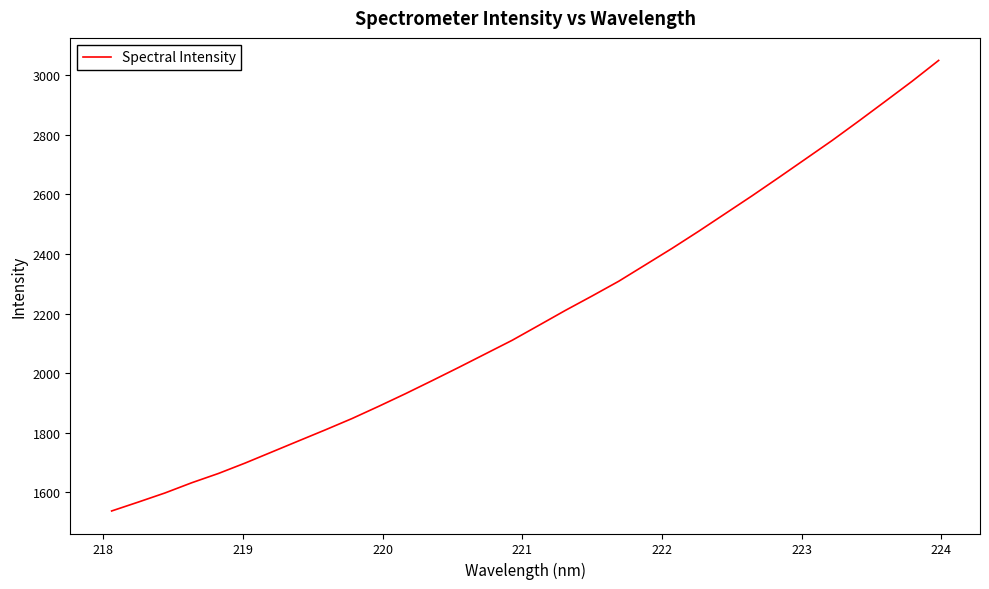

What is the greatest value displayed?

3050.0